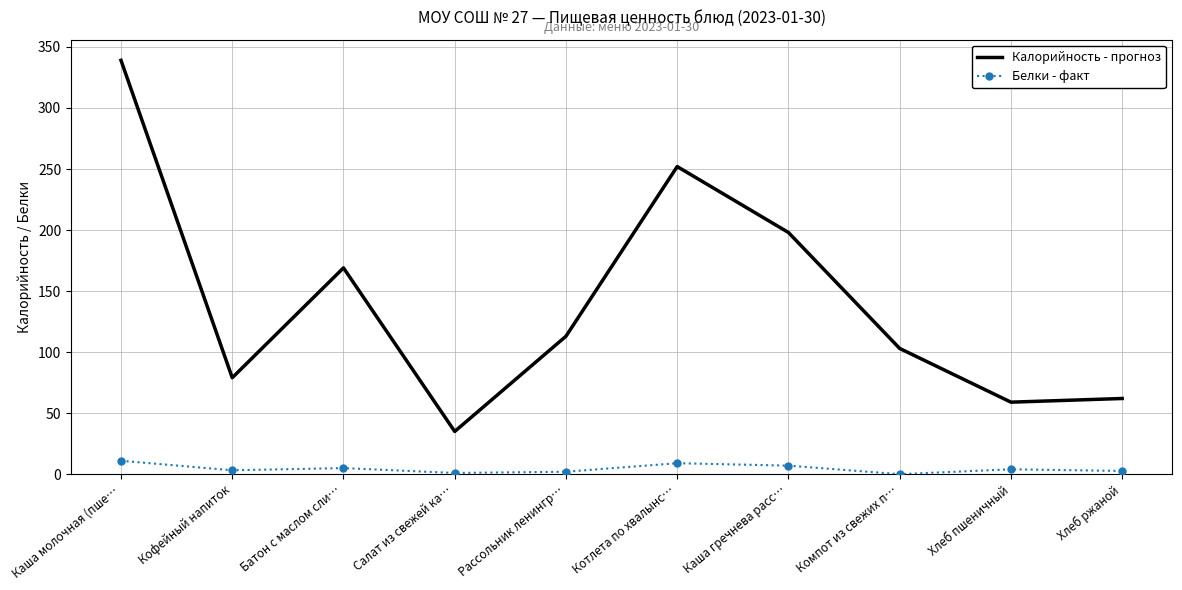

True or false: Калорийность - прогноз and Белки - факт intersect in this chart.

False